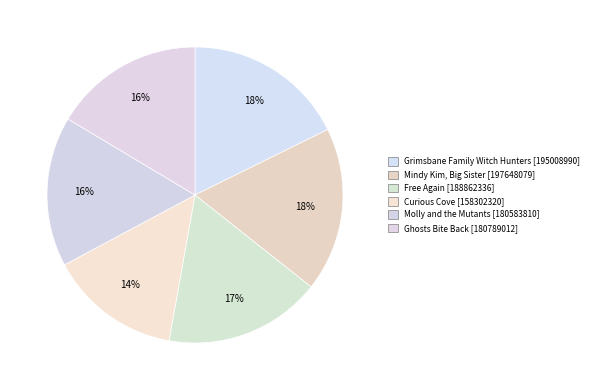

True or false: Curious Cove accounts for 14% of the total.

True